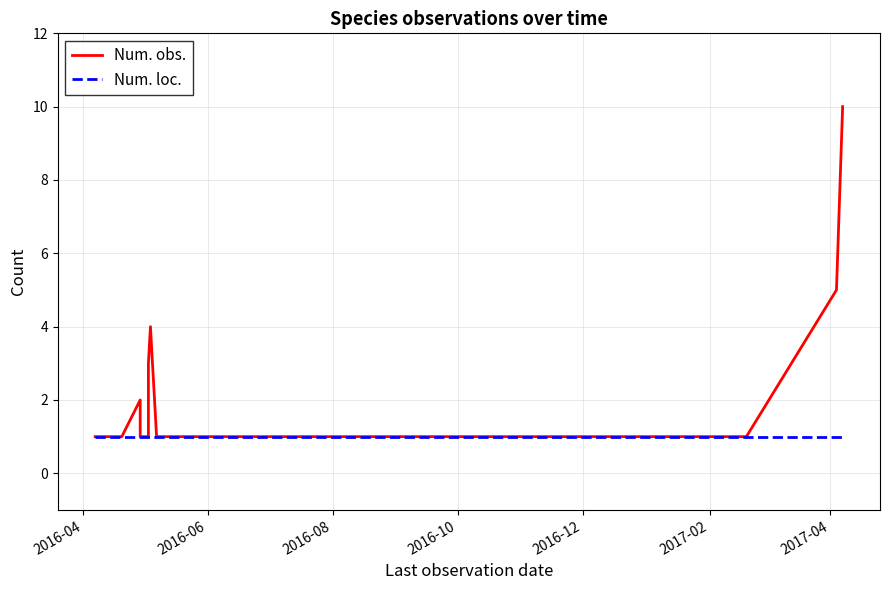

Which series has the largest total across all categories?

Num. obs.